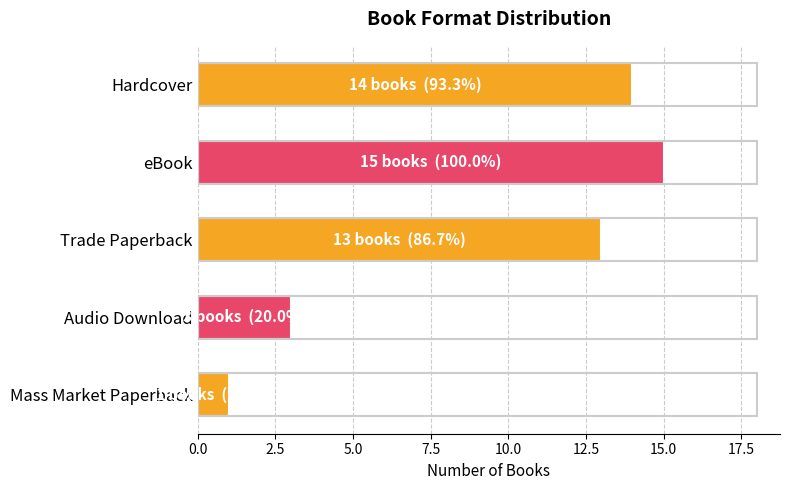

What is the value of the 4th bar from the top?

3